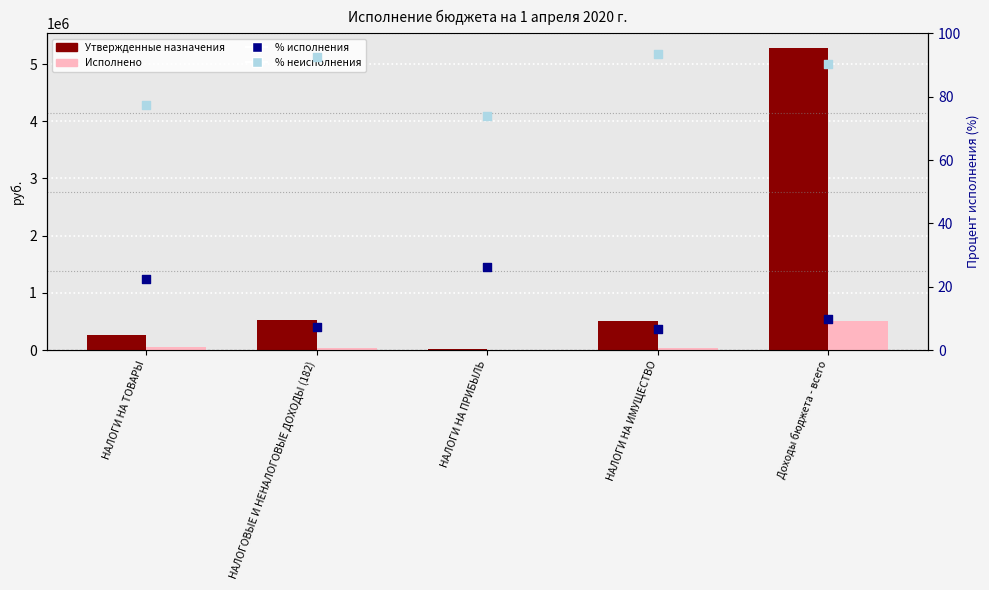

What are all the series names shown in the legend?

Утвержденные назначения, Исполнено, % исполнения, % неисполнения